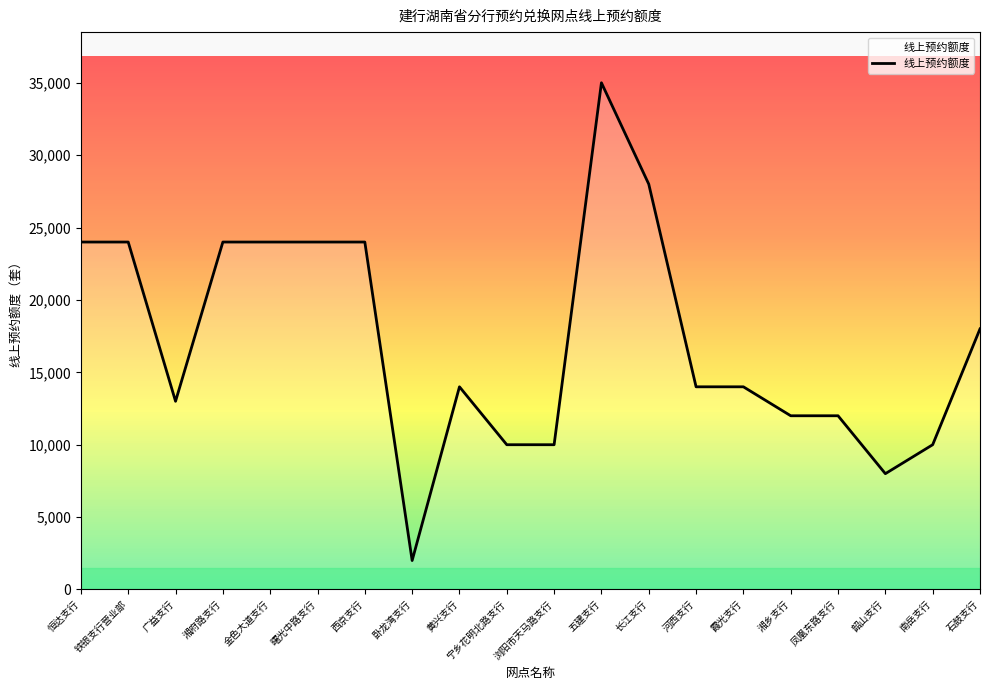

What is the difference between the maximum and minimum values?

33000